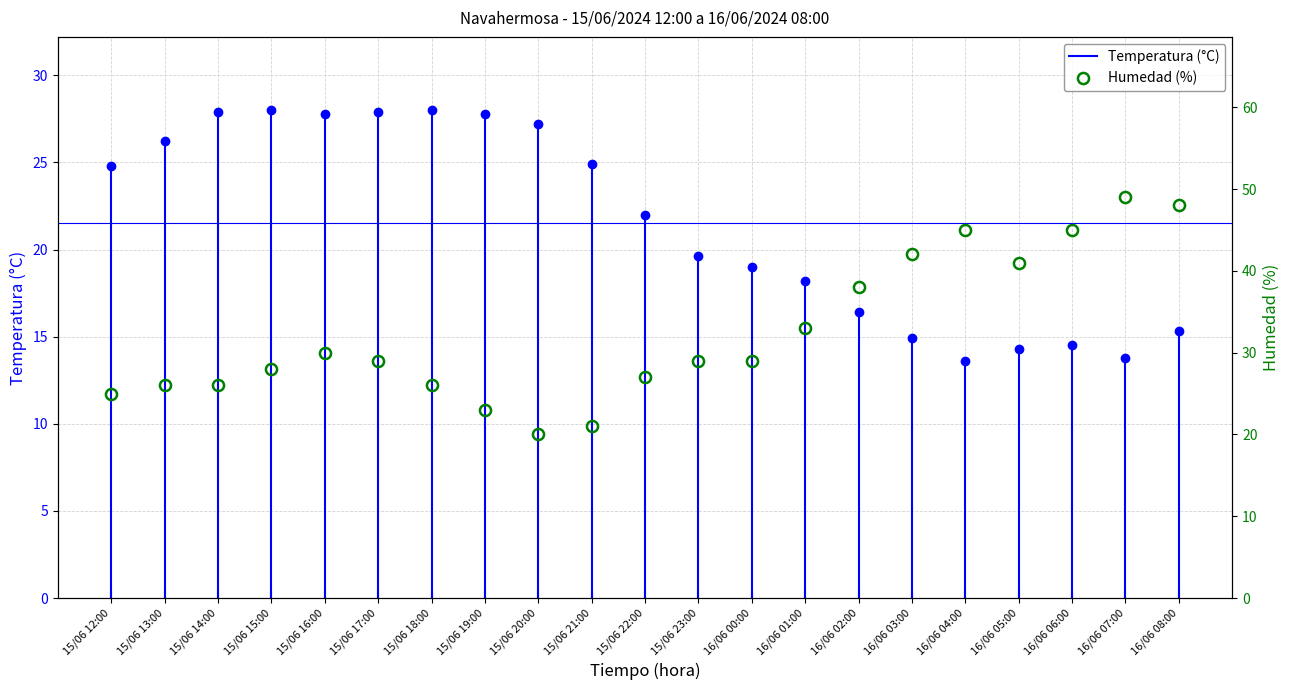

At which category does the chart reach its minimum across all series?

15/06 20:00